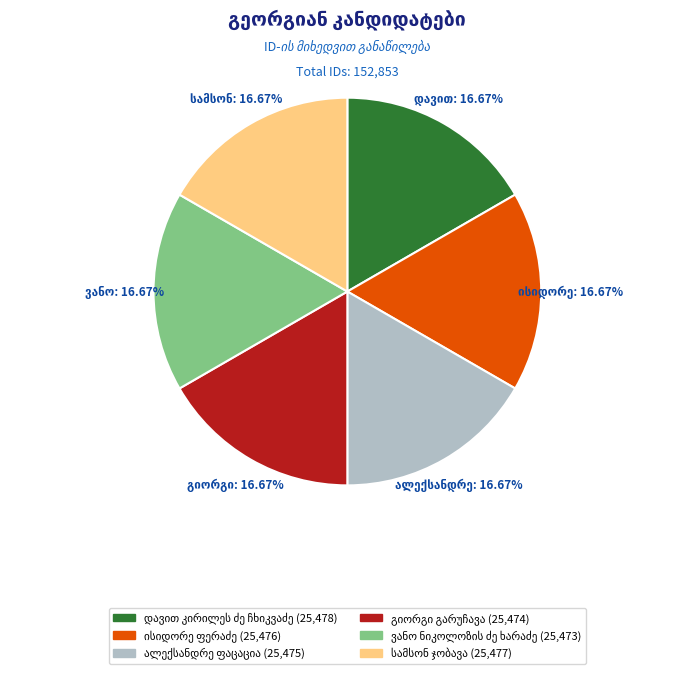

Is there a majority slice in this chart?

No